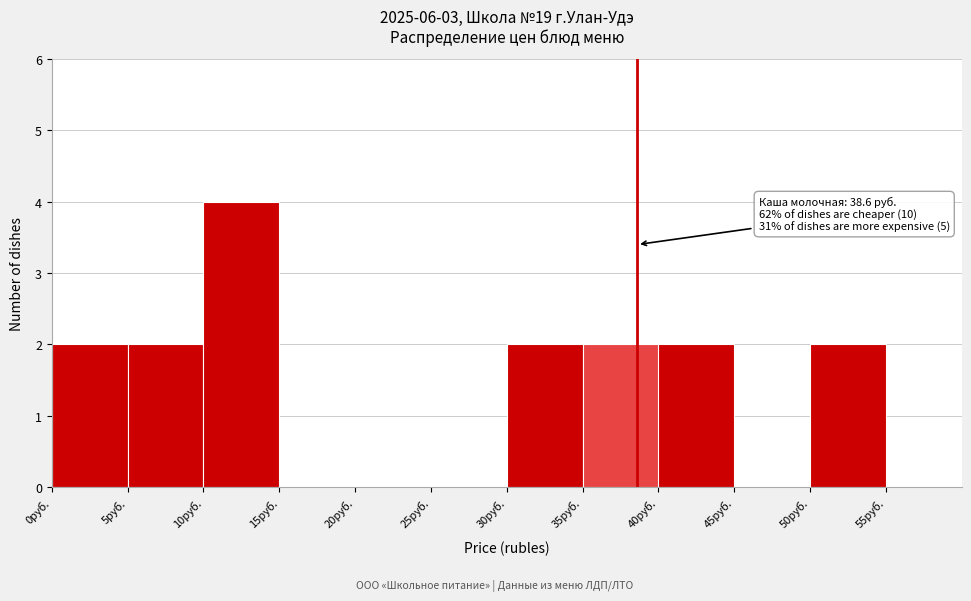

Over which range of the x-axis is the bar tallest?

10 to 15